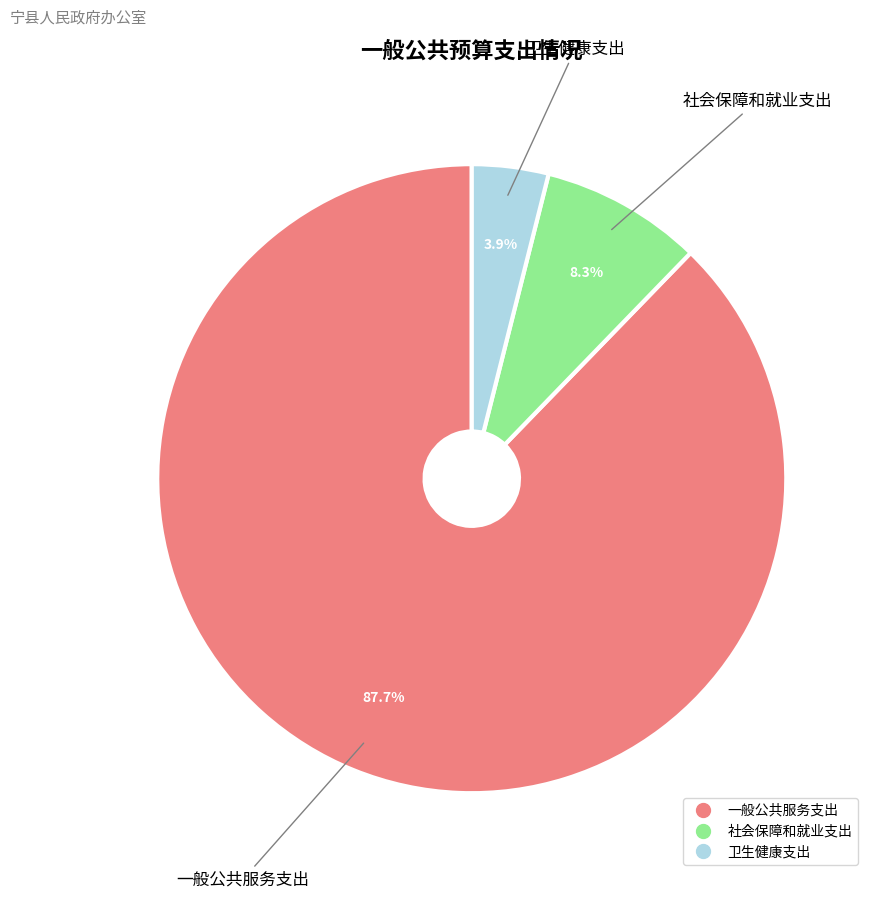

Is 一般公共服务支出 the majority of the pie?

Yes